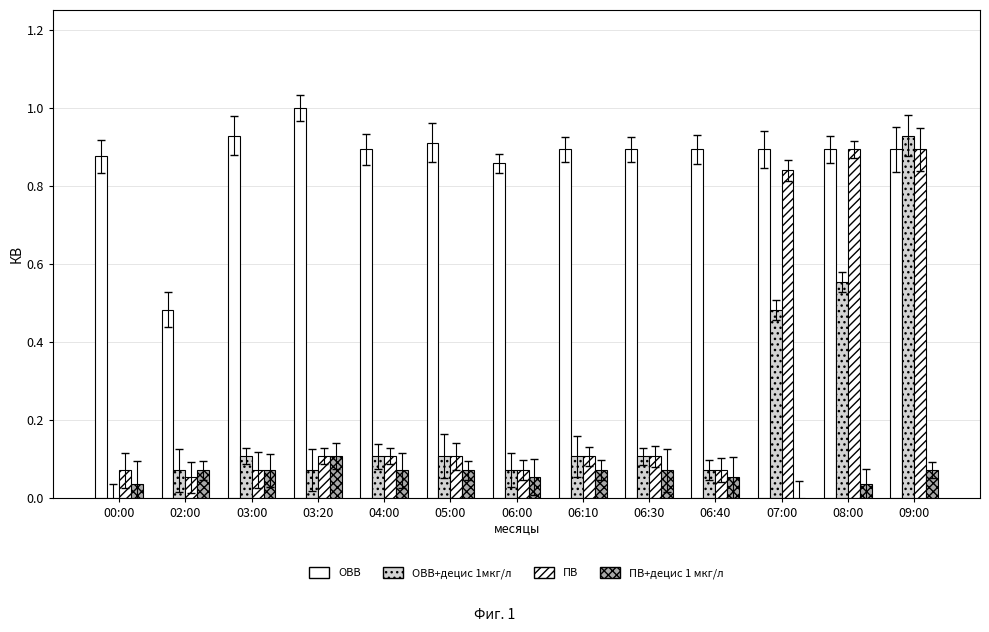

The value of OBB at 09:00 is 0.6. True or false?

False